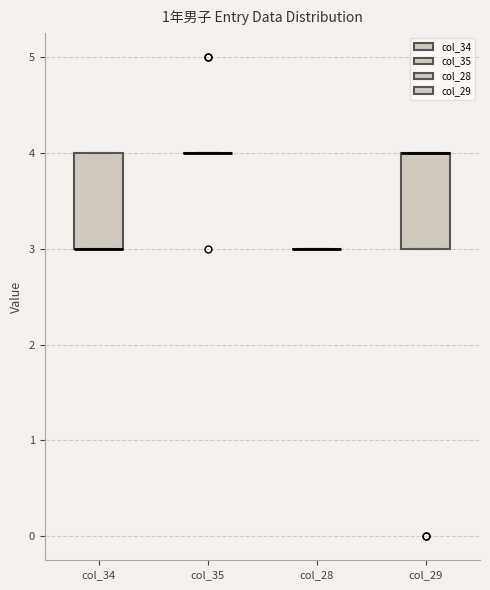

Reading left to right, transcribe this box plot: for each box, give where its median line is, the range the box spans, and where its two whiskers end, as read against the y-axis. The values are not printed on the chart, so give them approximately, as read against the axis.

col_34: median 3 (drawn on the box's lower edge), box 3 to 4, whiskers 3 to 4
col_35: box collapsed to a line at 4, whiskers 4 to 4
col_28: box collapsed to a line at 3, whiskers 3 to 3
col_29: median 4 (drawn on the box's upper edge), box 3 to 4, whiskers 3 to 4